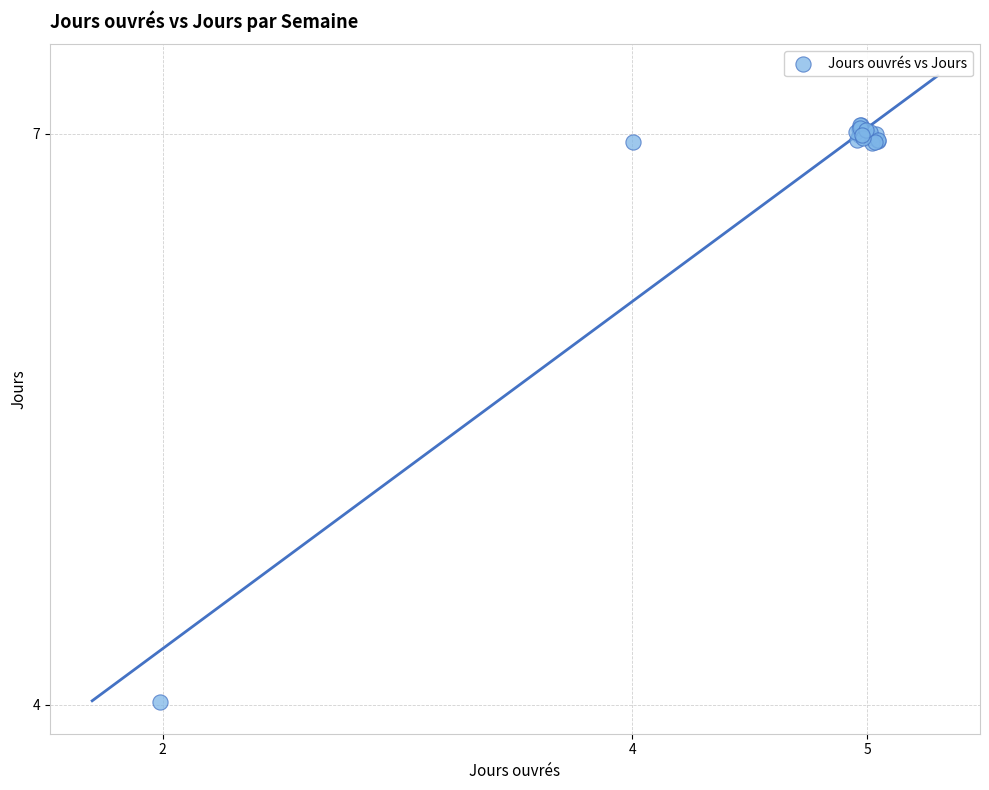

What Y value in the scatter plot is closest to 5?

4.0